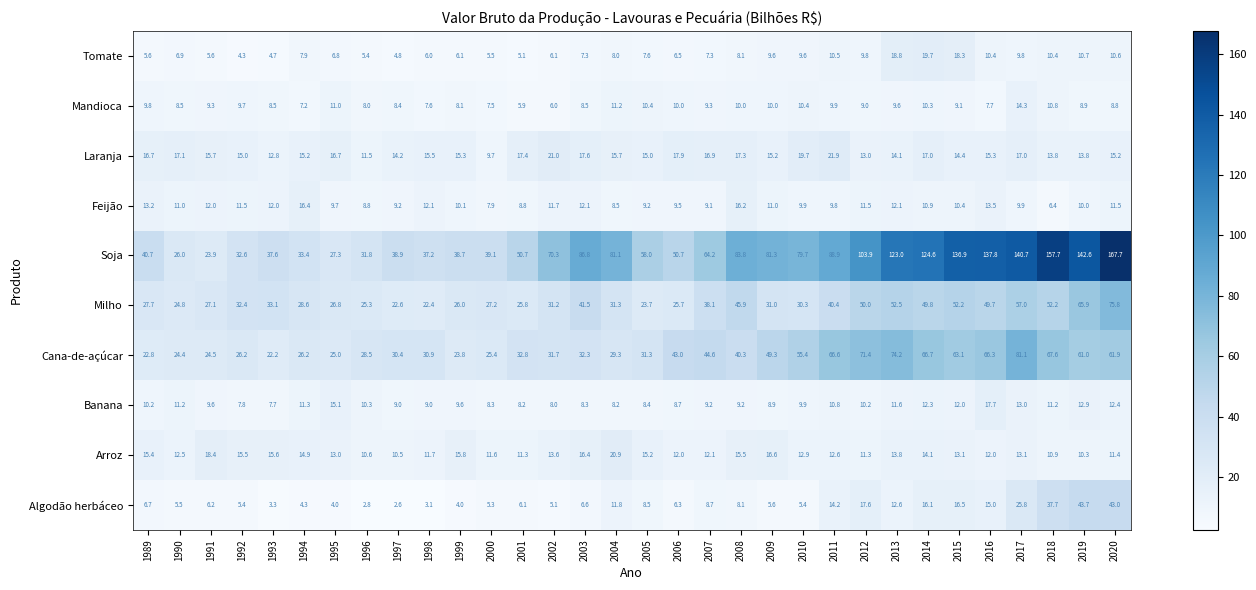

What is the maximum value shown in the chart?

167.7